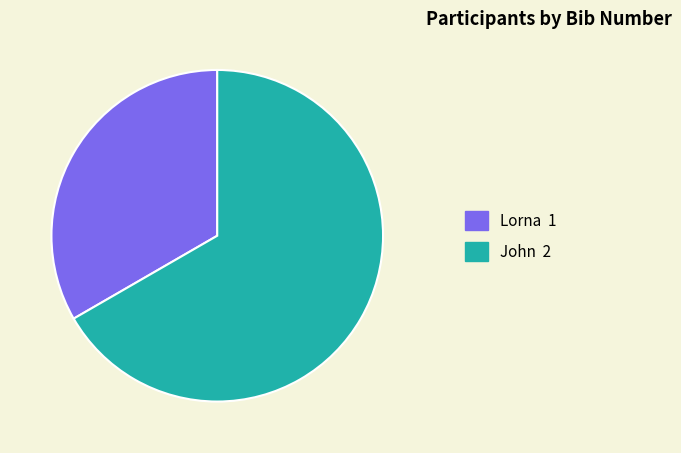

Is John the majority of the pie?

Yes